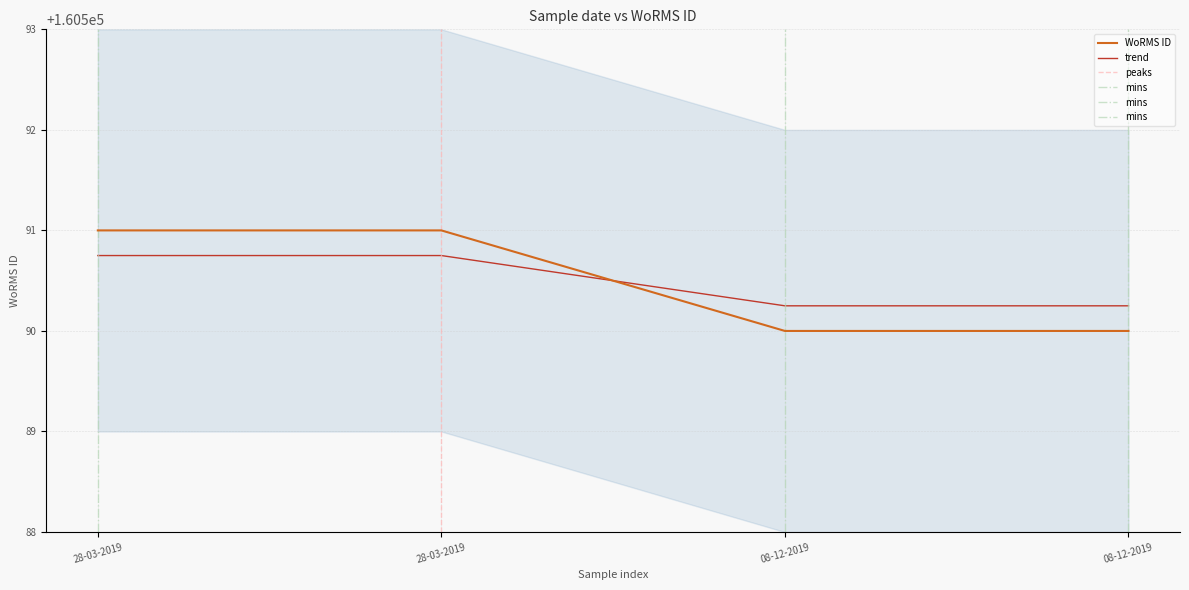

Where is the data nearest to the value 160590?

08-12-2019